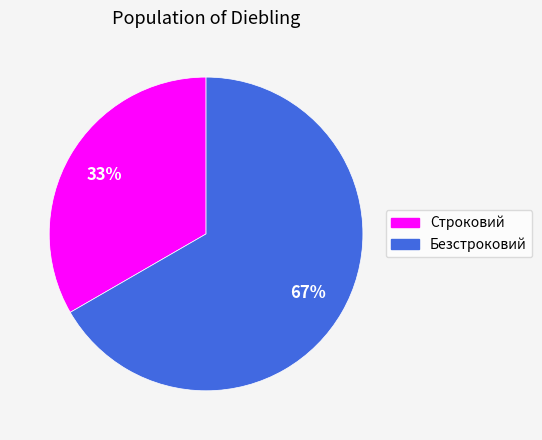

Which category has the biggest portion of the pie?

Безстроковий